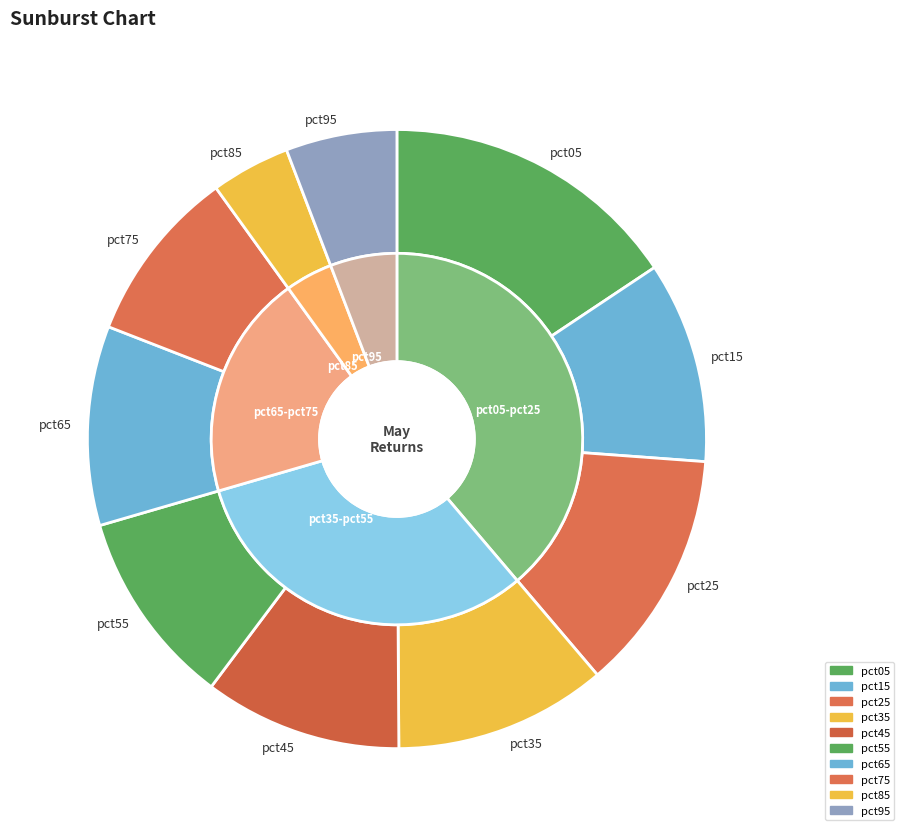

The pct05 slice represents 16% of the pie. True or false?

True